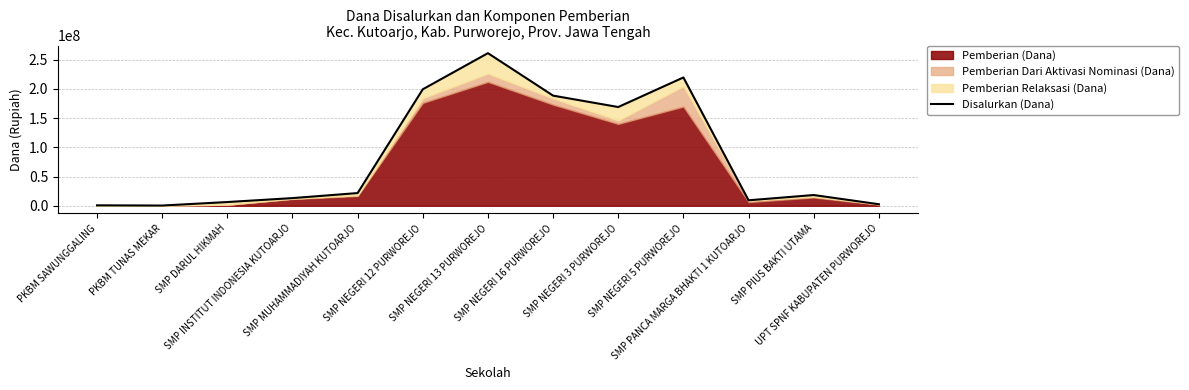

Reading left to right, list all the values displayed in this chart.

PKBM SAWUNGGALING=750000	PKBM TUNAS MEKAR=375000	SMP DARUL HIKMAH=6375000	SMP INSTITUT INDONESIA KUTOARJO=13125000	SMP MUHAMMADIYAH KUTOARJO=21750000	SMP NEGERI 12 PURWOREJO=199500000	SMP NEGERI 13 PURWOREJO=261375000	SMP NEGERI 16 PURWOREJO=188625000	SMP NEGERI 3 PURWOREJO=169125000	SMP NEGERI 5 PURWOREJO=219750000	SMP PANCA MARGA BHAKTI 1 KUTOARJO=9375000	SMP PIUS BAKTI UTAMA=18375000	UPT SPNF KABUPATEN PURWOREJO=2625000